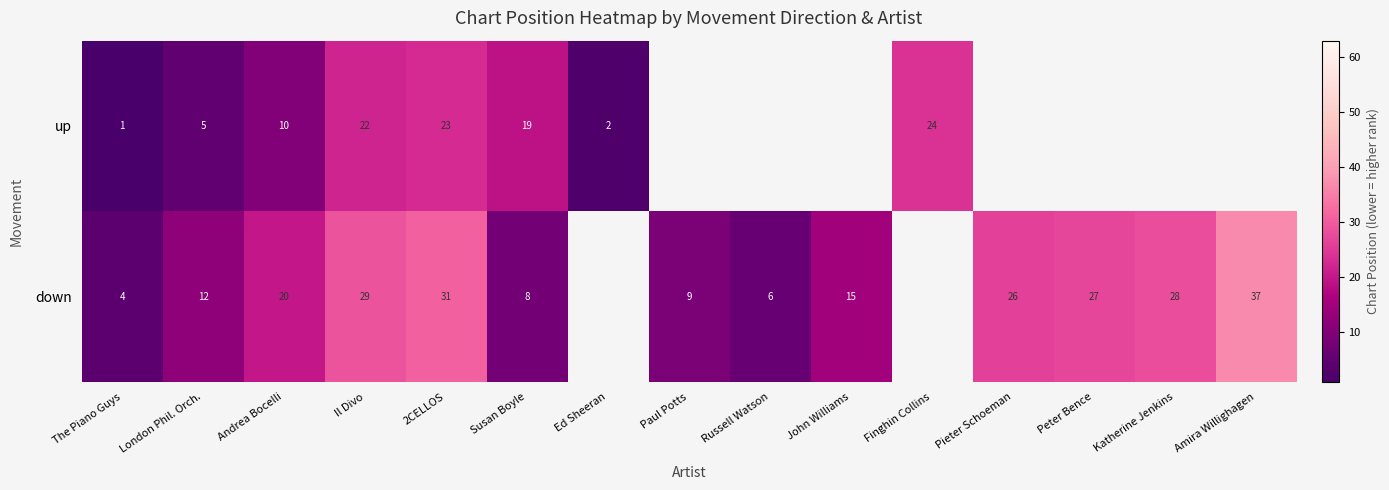

How many positive values does the down series have?

13